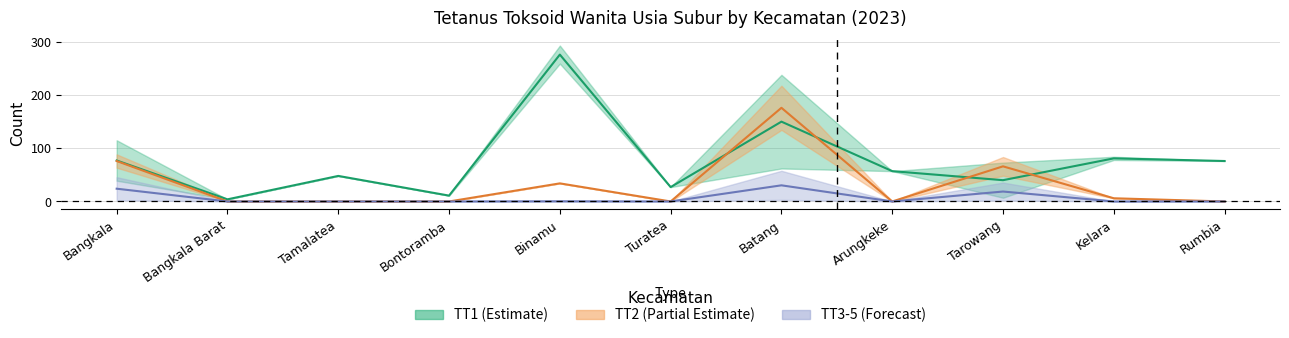

True or false: TT3 and TT5 cross at least once.

False